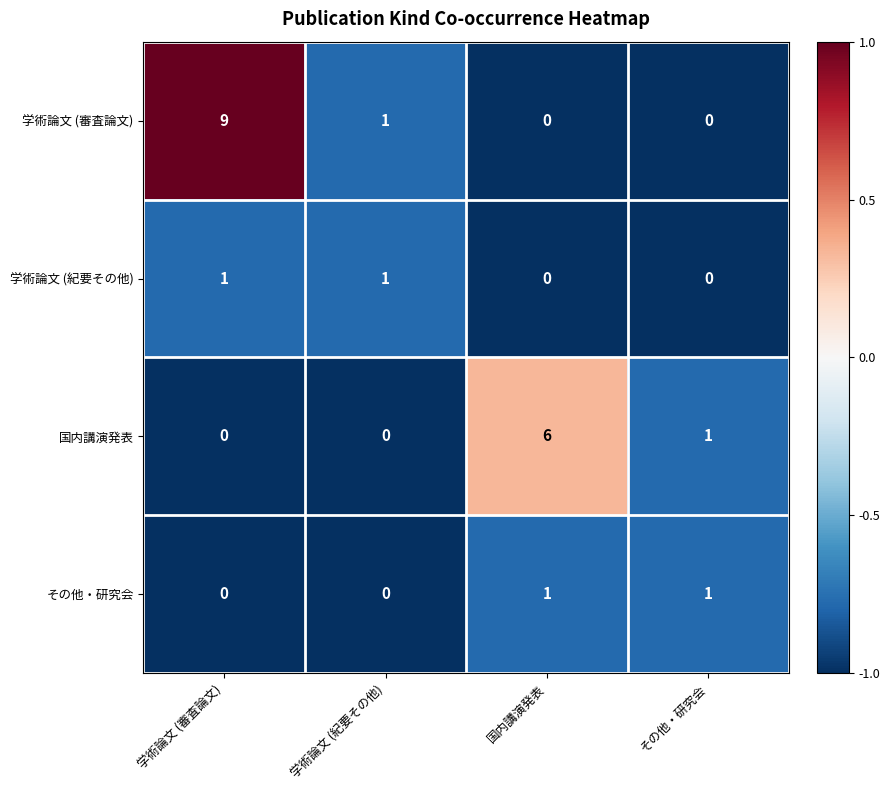

Where is 学術論文 (審査論文) nearest to the value 4?

学術論文 (紀要その他)